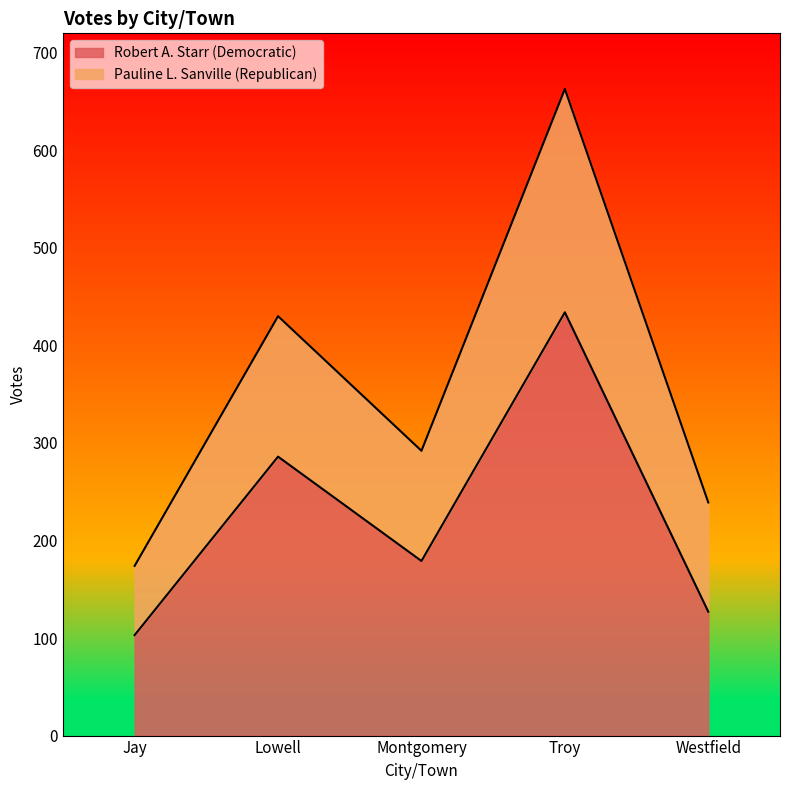

Which has a higher value, Lowell or Montgomery?

Lowell